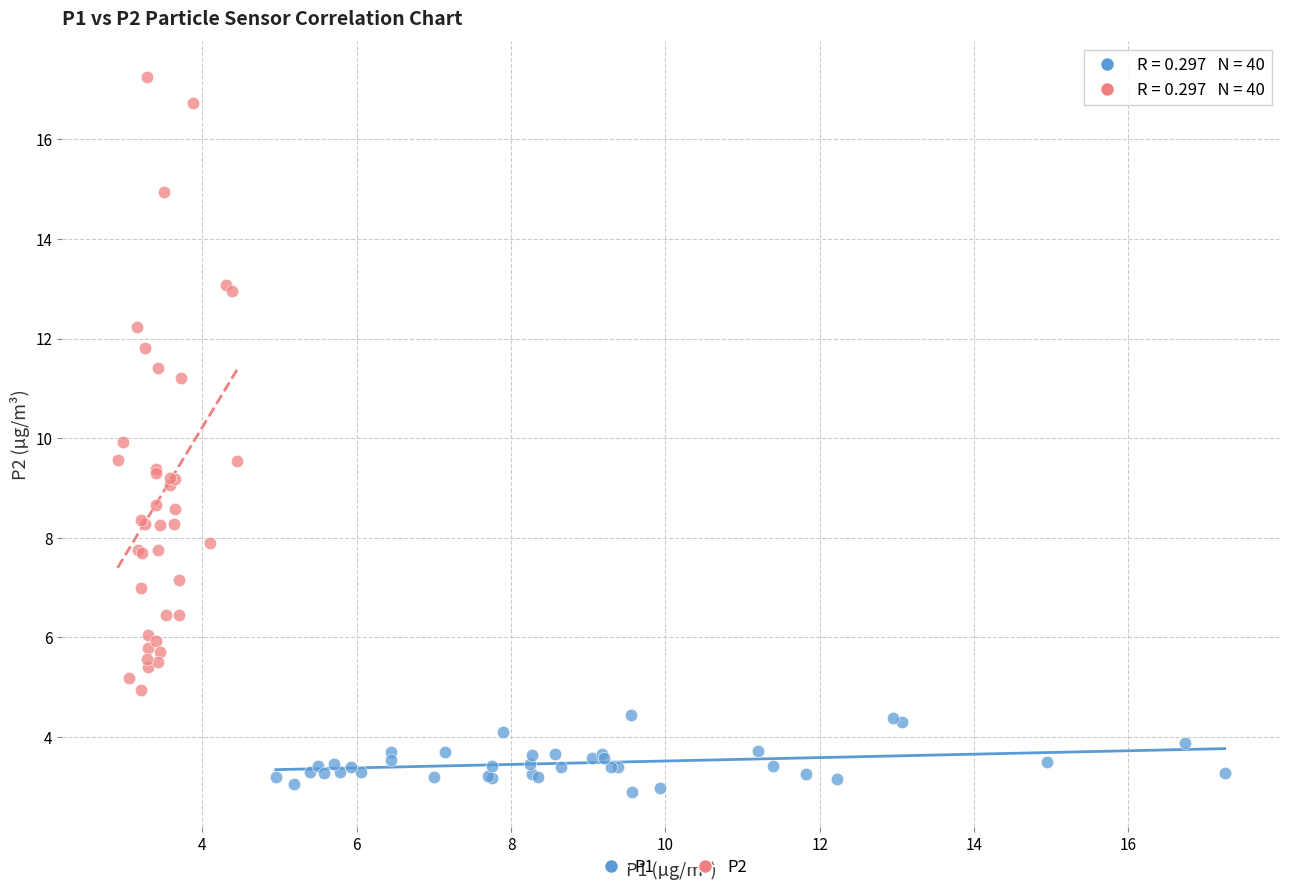

Which series has the widest spread of Y values?

P2